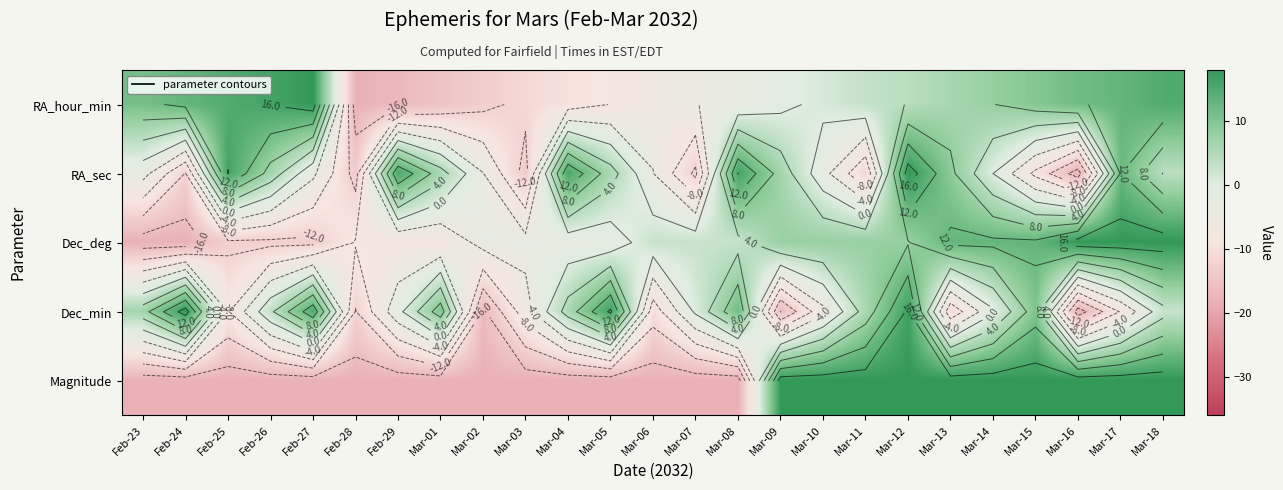

How many distinct data groups are displayed?

5